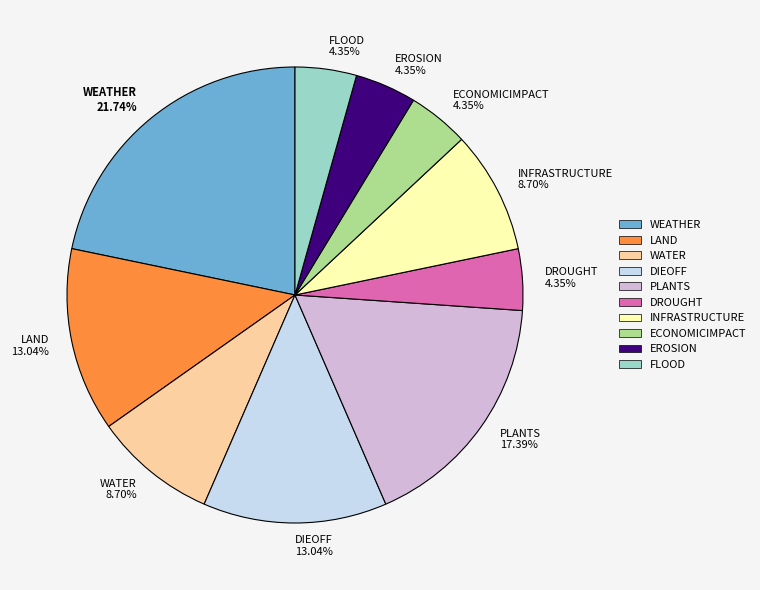

Does EROSION represent more than half of the total?

No